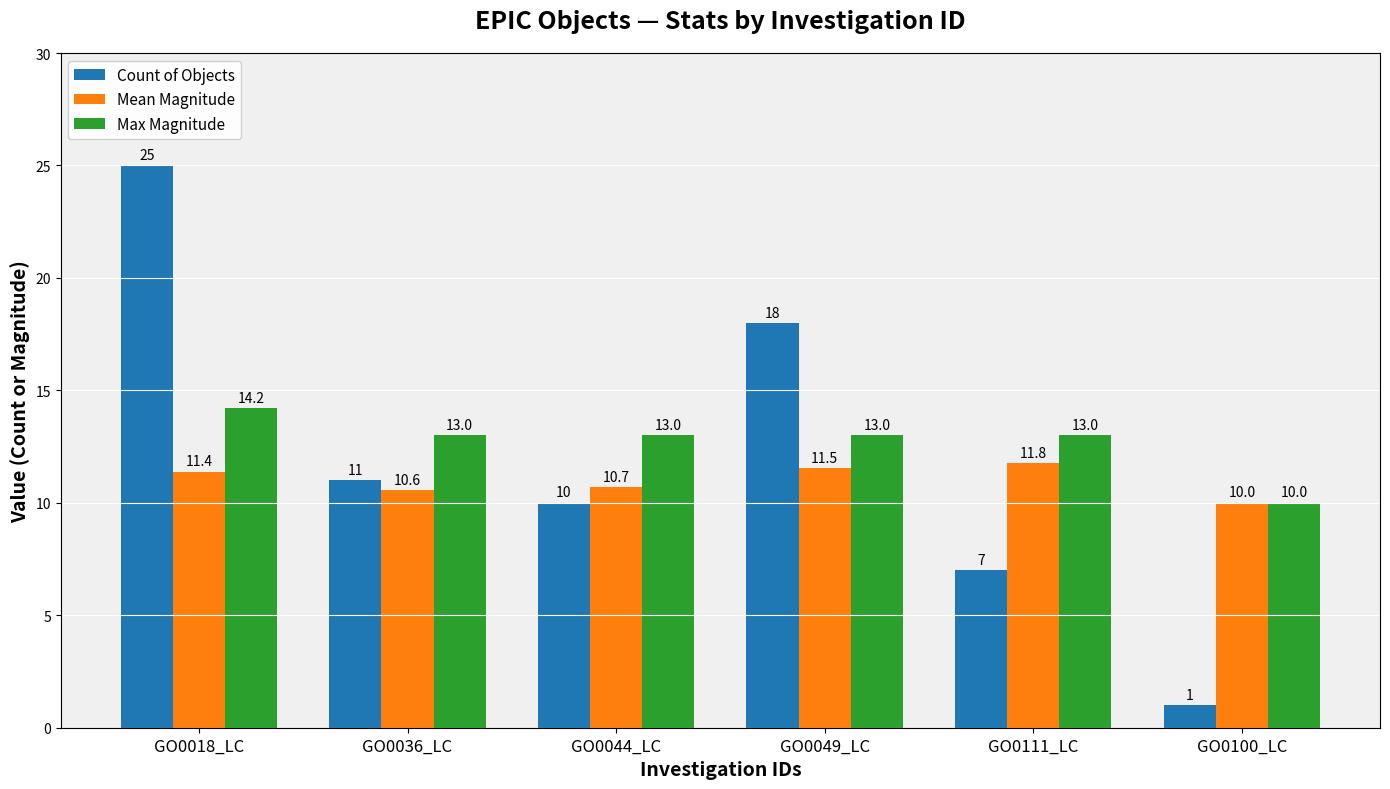

The value of Max Magnitude at GO0036_LC is 17.9. True or false?

False